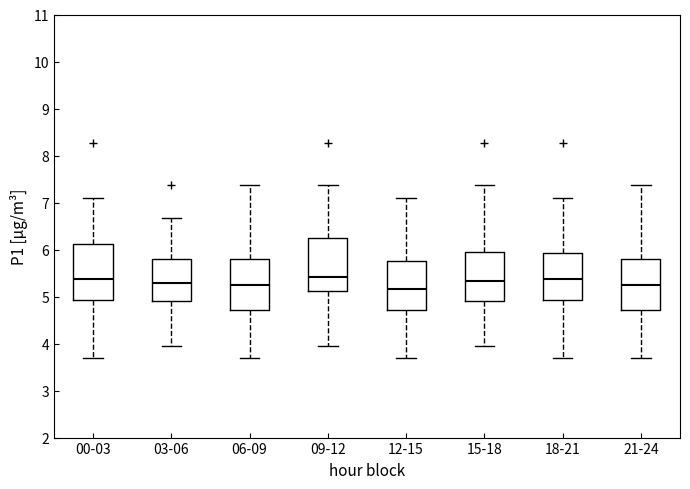

Reading left to right, transcribe this box plot: for each box, give where its median line is, the range the box spans, and where its two whiskers end, as read against the y-axis. The values are not printed on the chart, so give them approximately, as read against the axis.

00-03: median 5.4, box 4.9 to 6.1, whiskers 3.7 to 7.1
03-06: median 5.3, box 4.9 to 5.8, whiskers 4.0 to 6.7
06-09: median 5.2, box 4.7 to 5.8, whiskers 3.7 to 7.4
09-12: median 5.4, box 5.1 to 6.2, whiskers 4.0 to 7.4
12-15: median 5.2, box 4.7 to 5.8, whiskers 3.7 to 7.1
15-18: median 5.3, box 4.9 to 6.0, whiskers 4.0 to 7.4
18-21: median 5.4, box 4.9 to 5.9, whiskers 3.7 to 7.1
21-24: median 5.2, box 4.7 to 5.8, whiskers 3.7 to 7.4